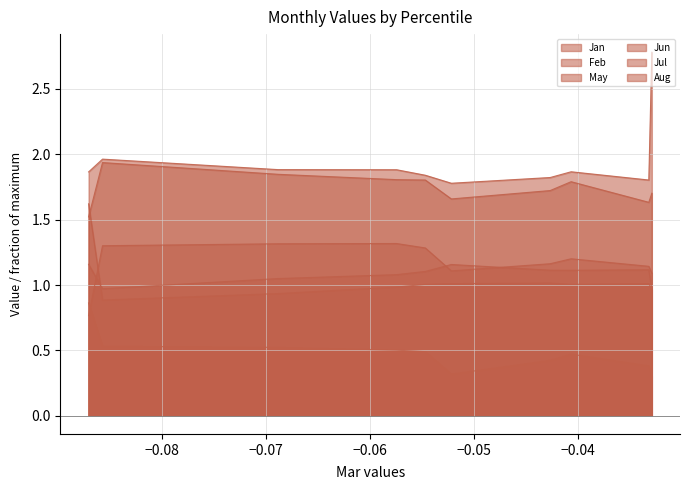

What are all the series names shown in the legend?

Jan, Feb, May, Jun, Jul, Aug